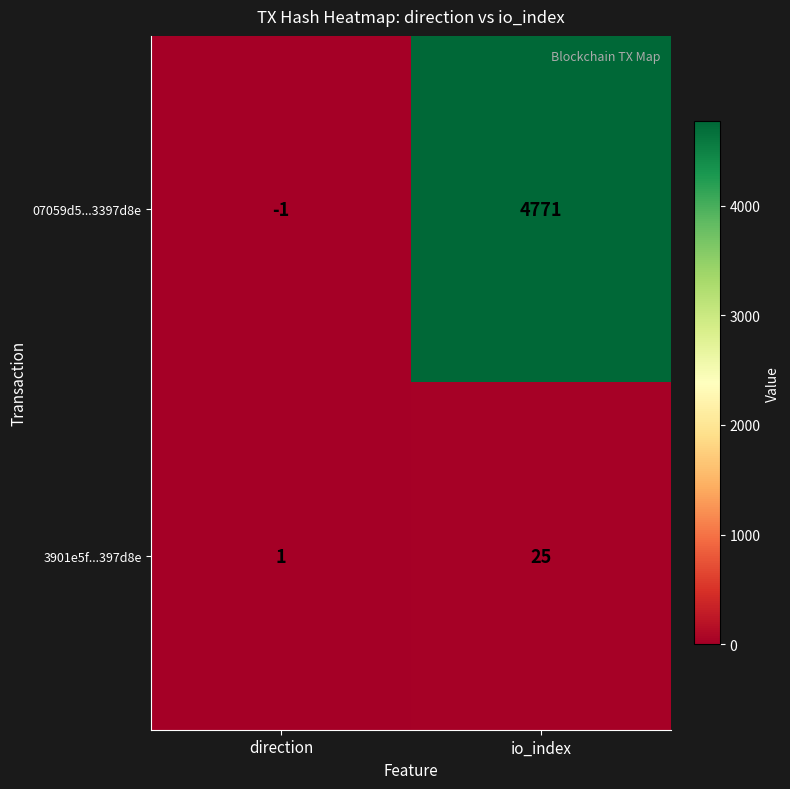

Rank the series by their maximum value, from highest to lowest.

07059d5...3397d8e, 3901e5f...397d8e